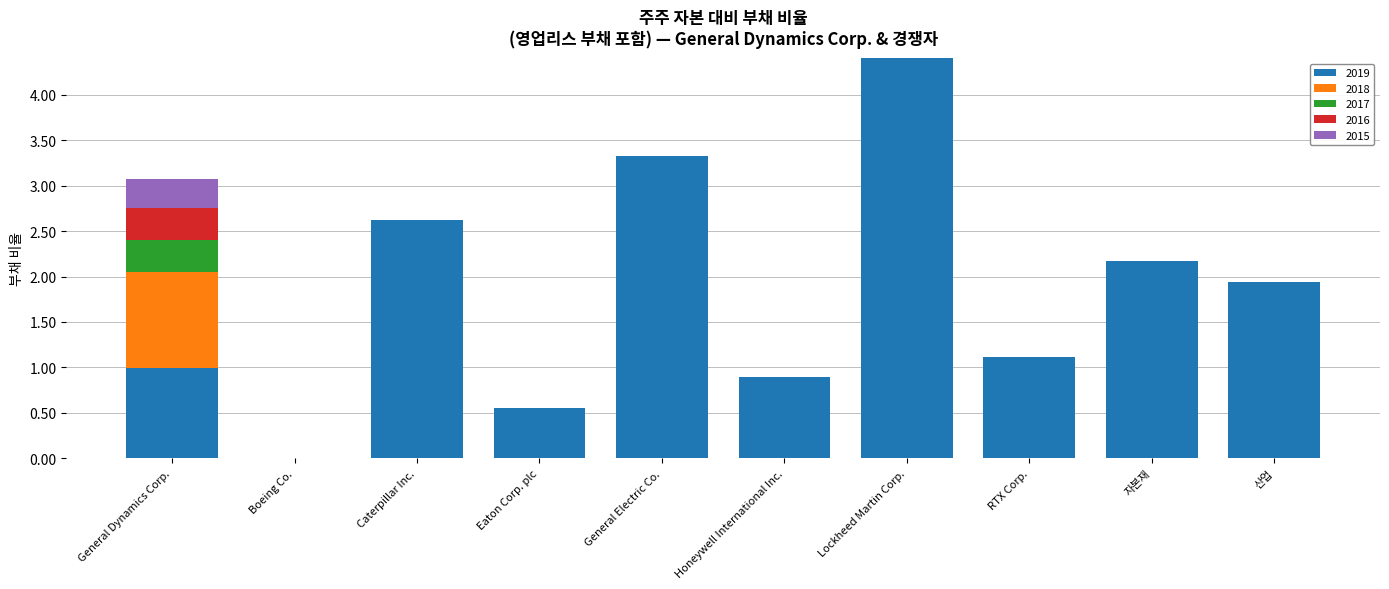

What is the sum of all 2019 values?

18.0